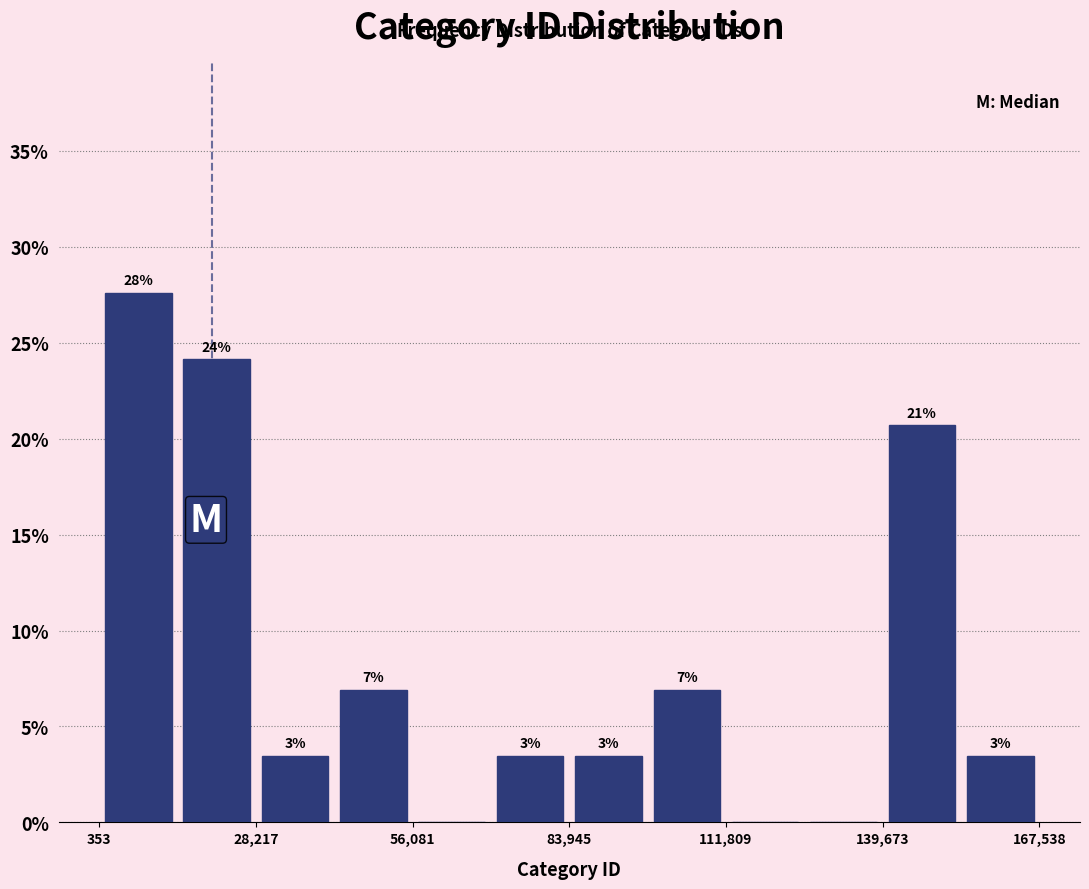

Around what value on the x-axis is the tallest bar? Give the approximate position of its centre, as read against the axis.

5000